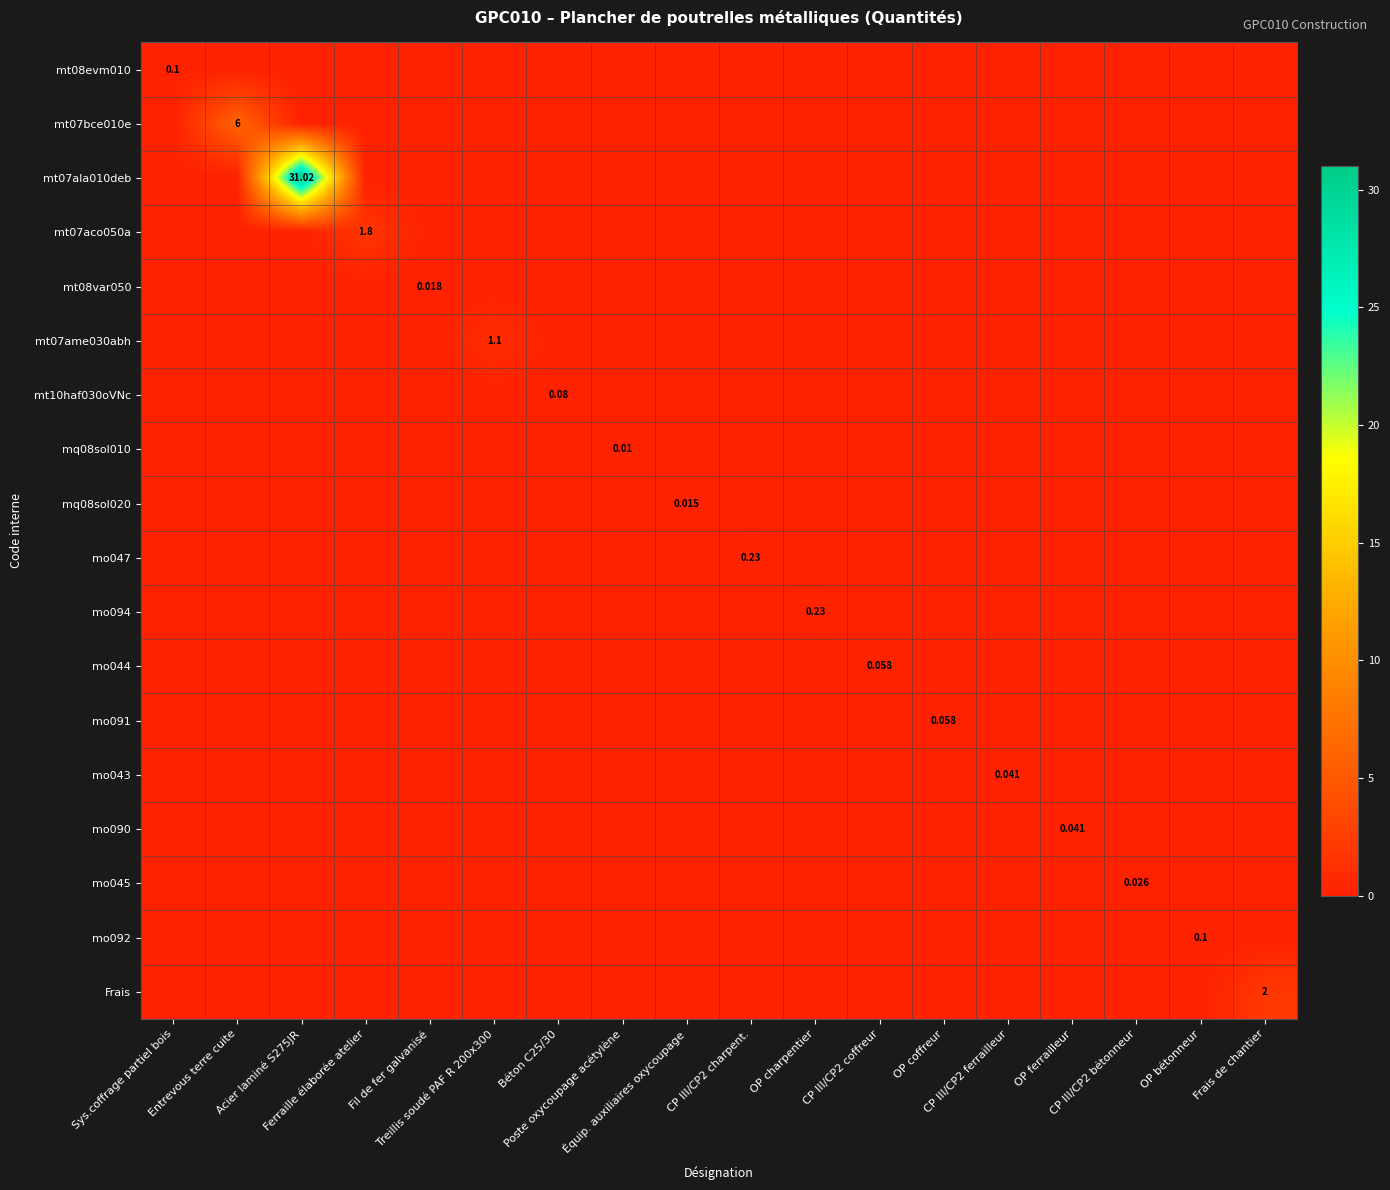

Rank the series at Acier laminé S275JR from lowest to highest value.

mt08evm010, mt07bce010e, mt07aco050a, mt08var050, mt07ame030abh, mt10haf030oVNc, mq08sol010, mq08sol020, mo047, mo094, mo044, mo091, mo043, mo090, mo045, mo092, Frais, mt07ala010deb